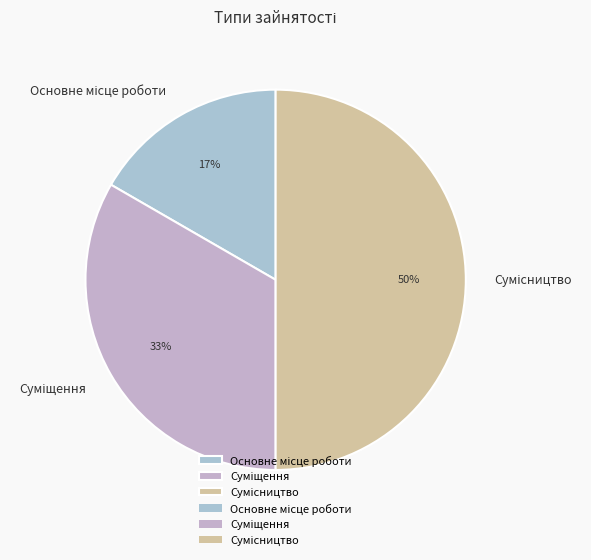

To the nearest percent, what is the average slice percentage?

33%